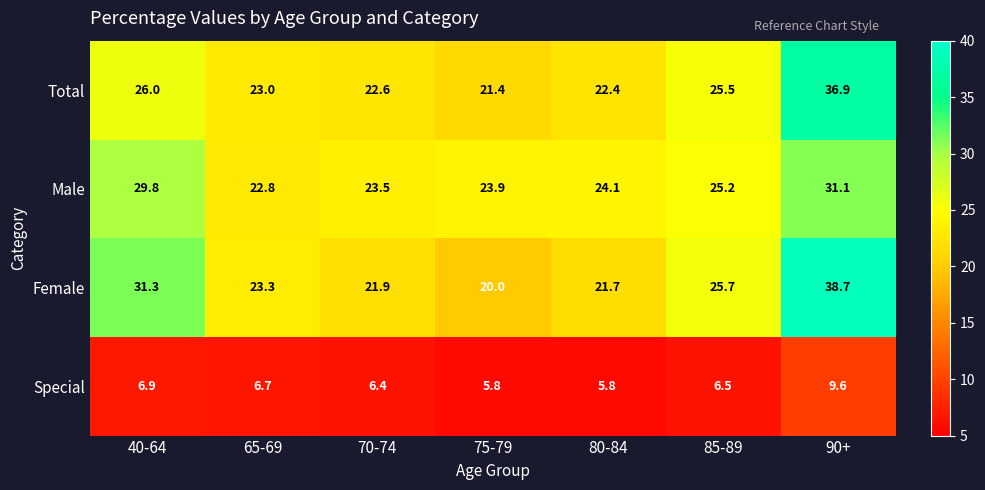

What is the sum of all Female values?

182.6